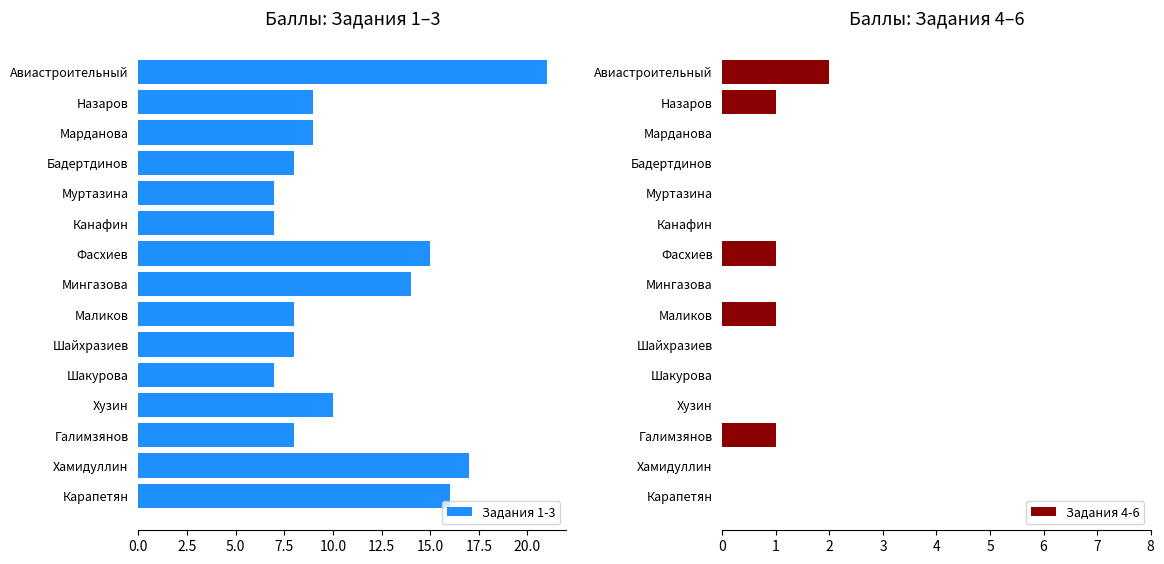

Which series has the widest spread of values?

Задания 1-3